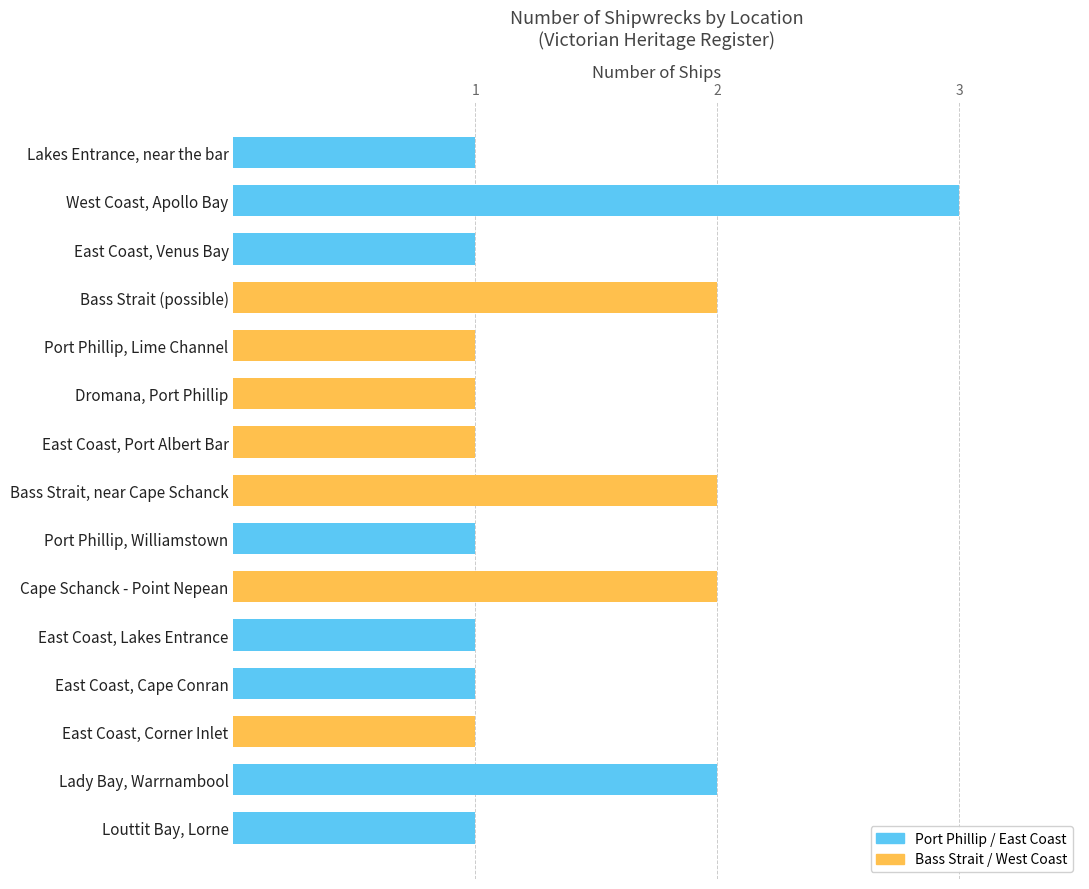

At which category does the chart reach its peak across all series?

West Coast, Apollo Bay